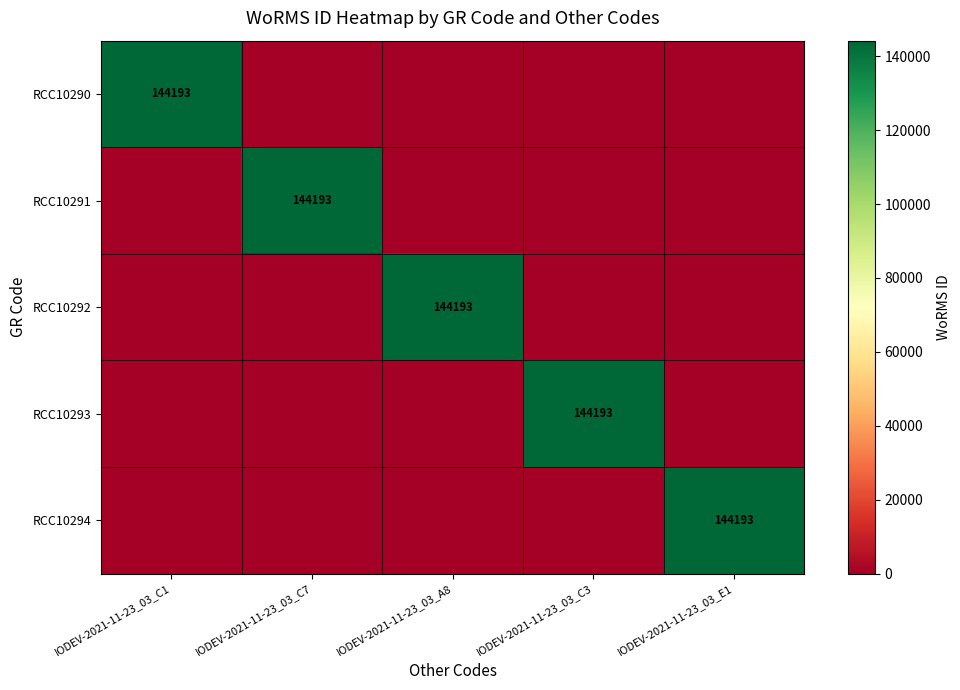

At how many categories does at least one series exceed 36162?

5